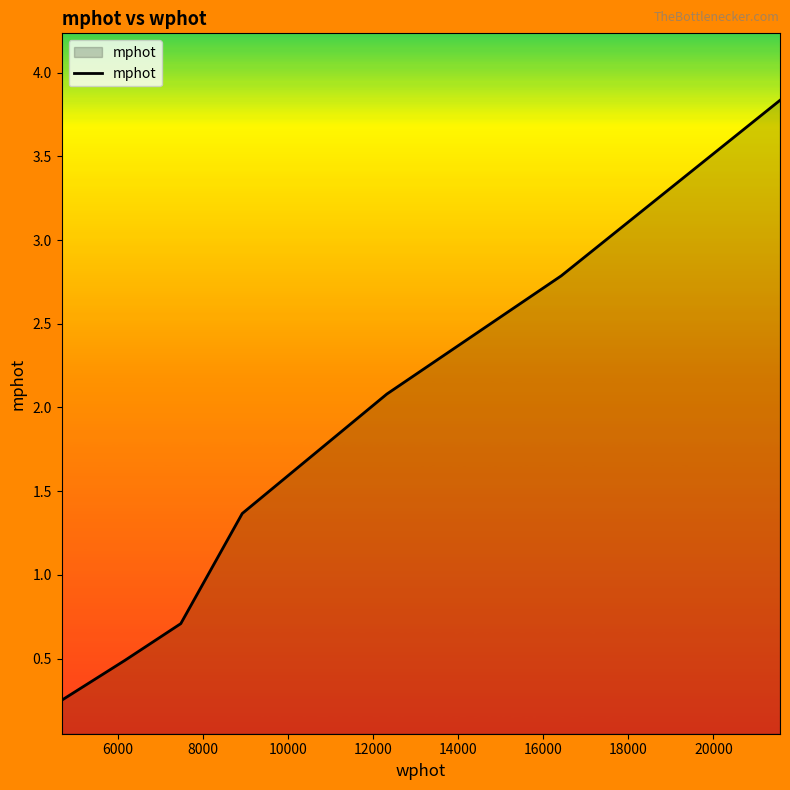

True or false: the data has more than 1 interior local peaks.

False